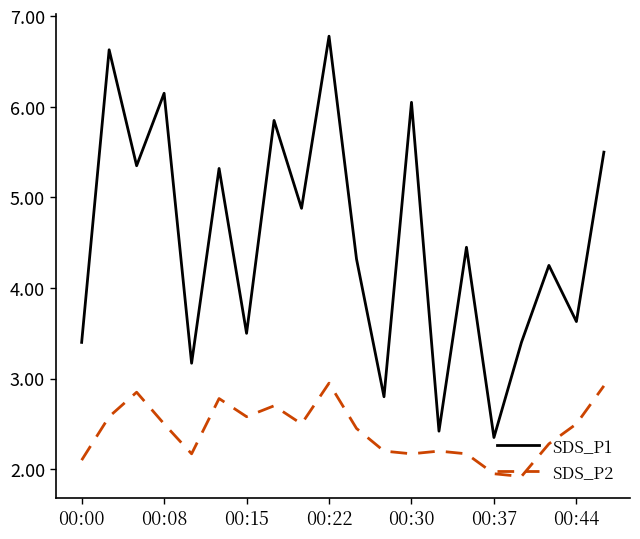

True or false: SDS_P2 and SDS_P1 intersect in this chart.

False